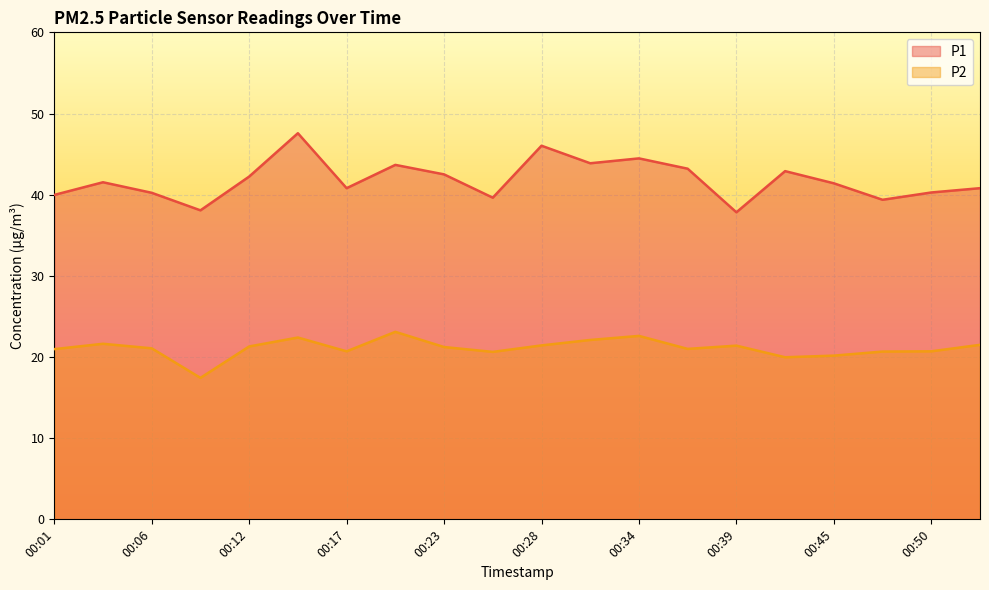

True or false: P1 and P2 intersect in this chart.

False